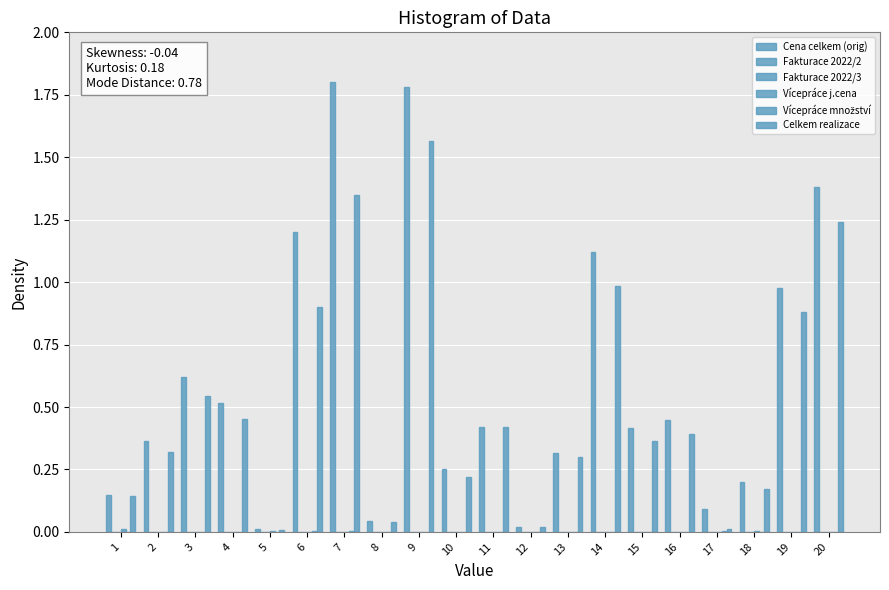

At which category is the sum across all series the highest?

9